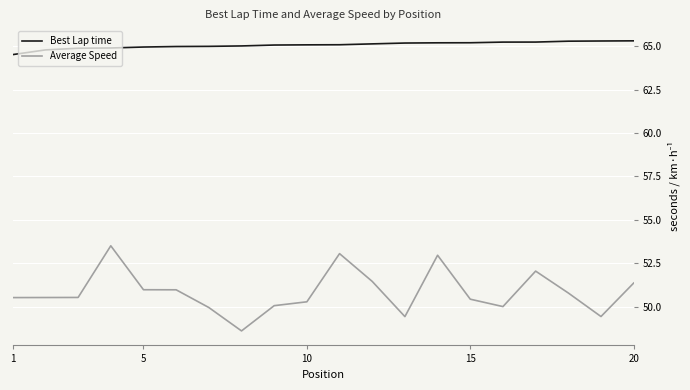

List the series in order of their overall mean, lowest first.

Average Speed, Best Lap time